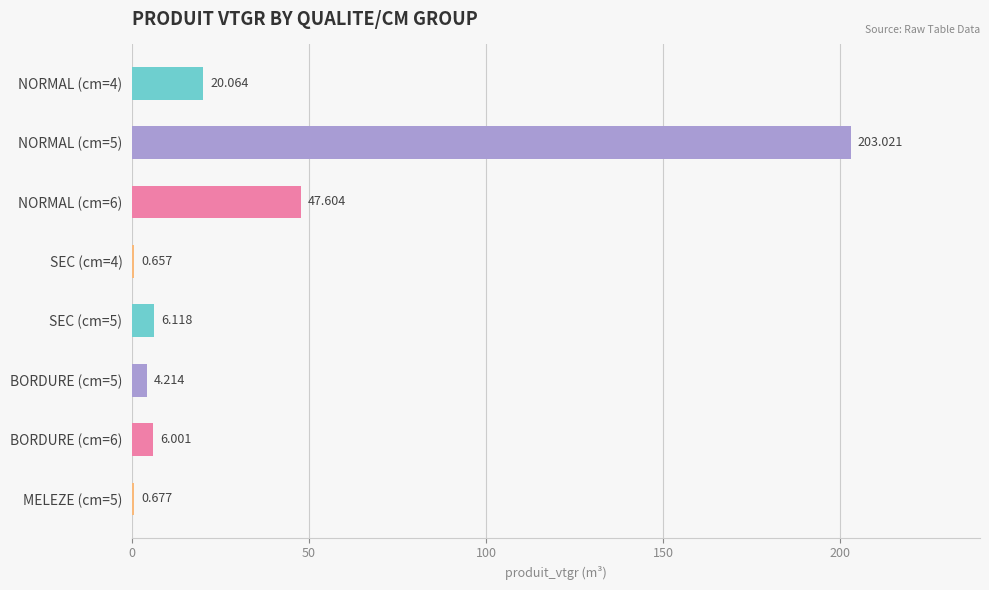

How many series are shown in this chart?

1